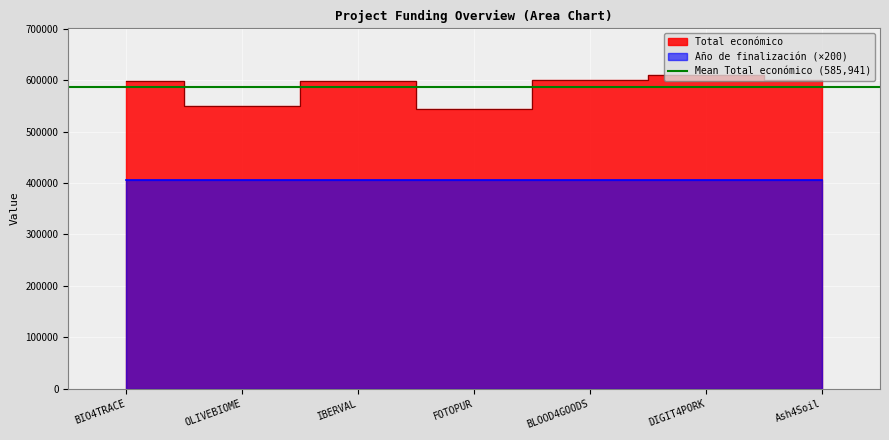

What is the difference between the highest and lowest values at DIGIT4PORK?

203806